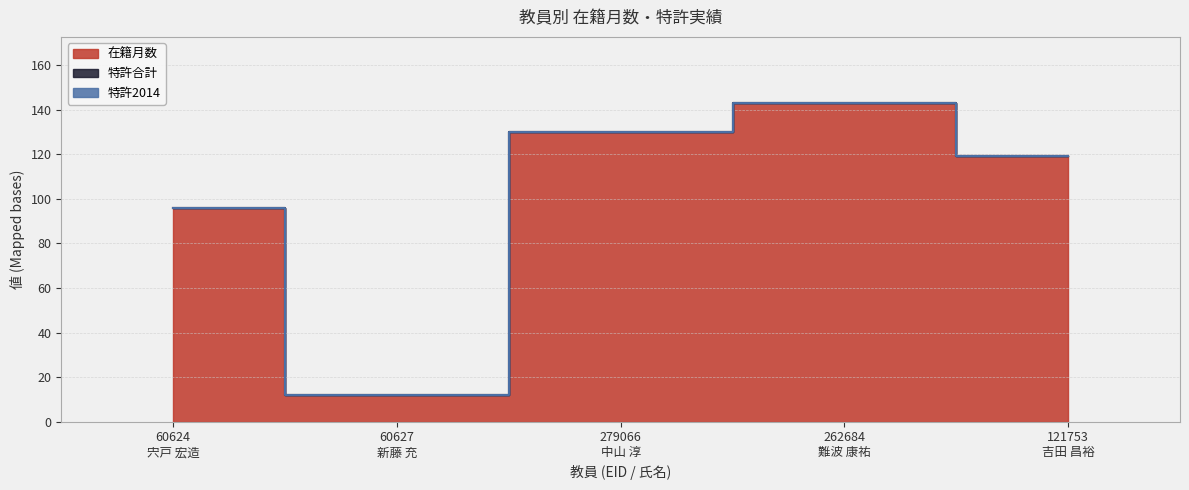

True or false: 特許合計 and 特許2014 cross at least once.

False